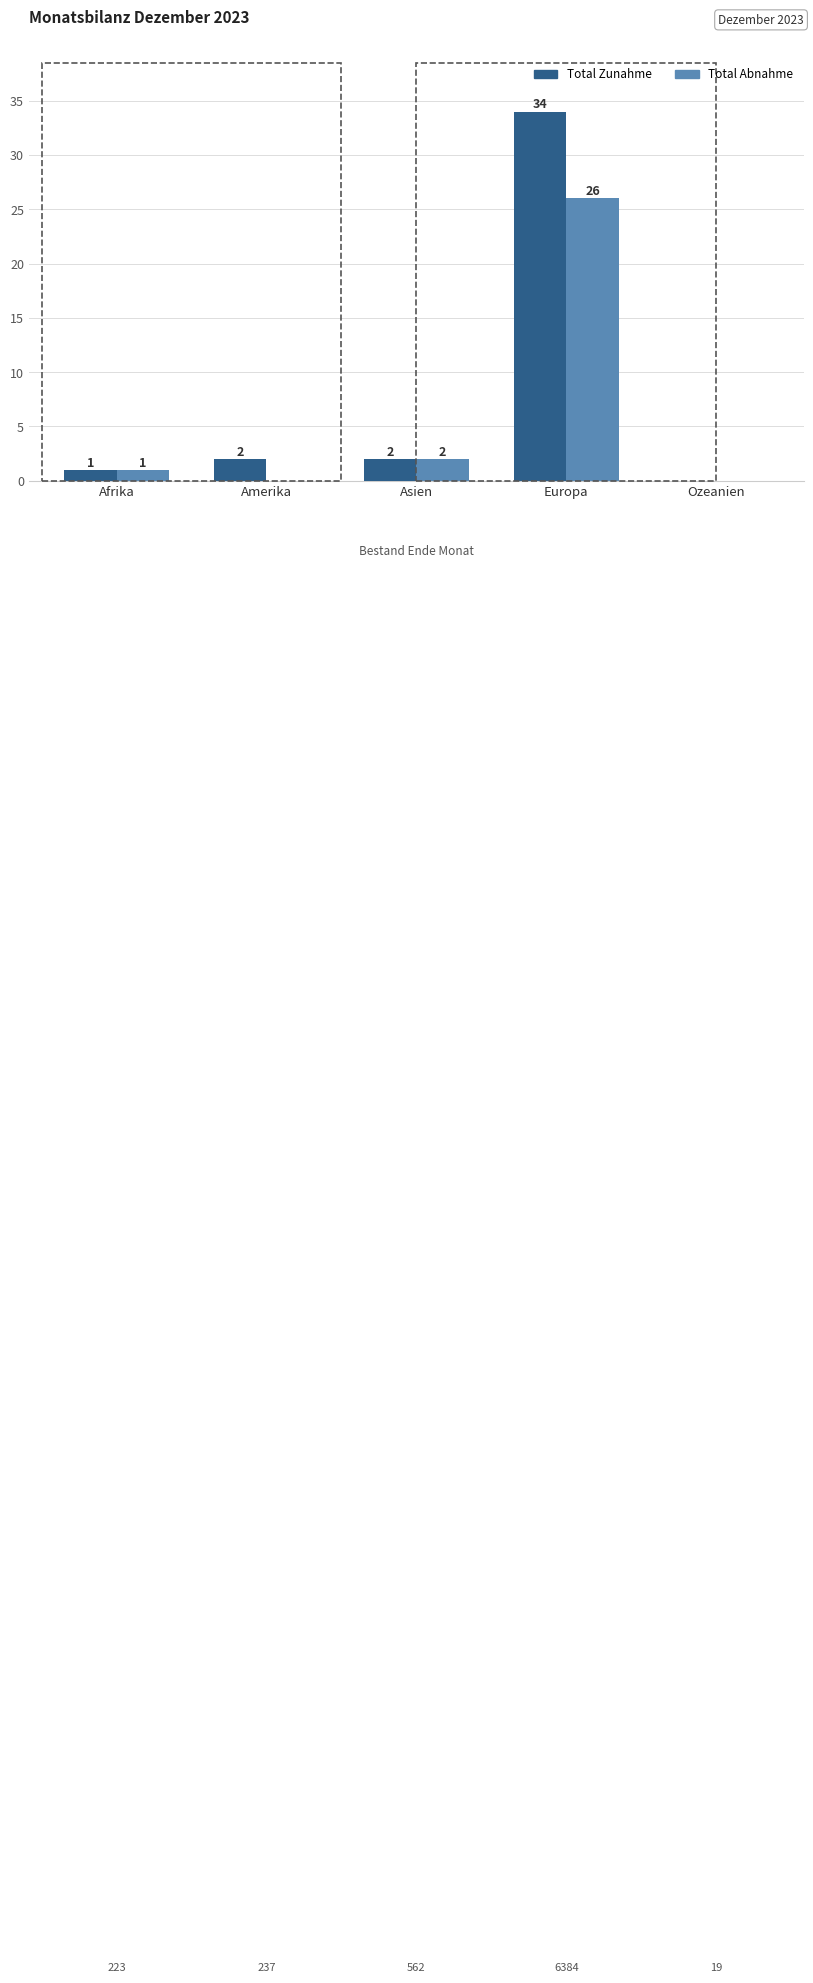

Which category has the highest value in the Total Abnahme series?

Europa